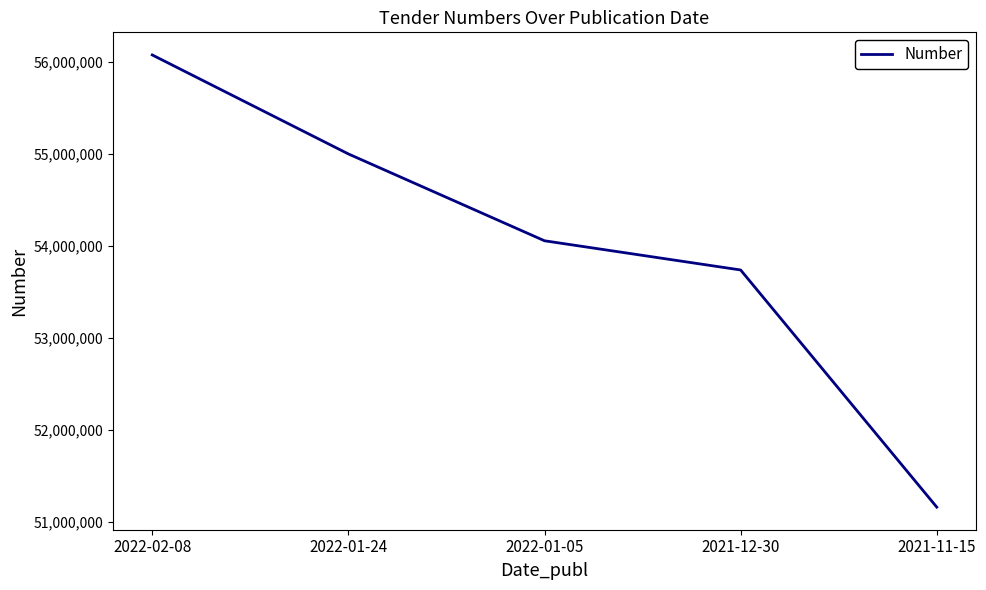

What value does the data have at 2022-01-24?

54996578